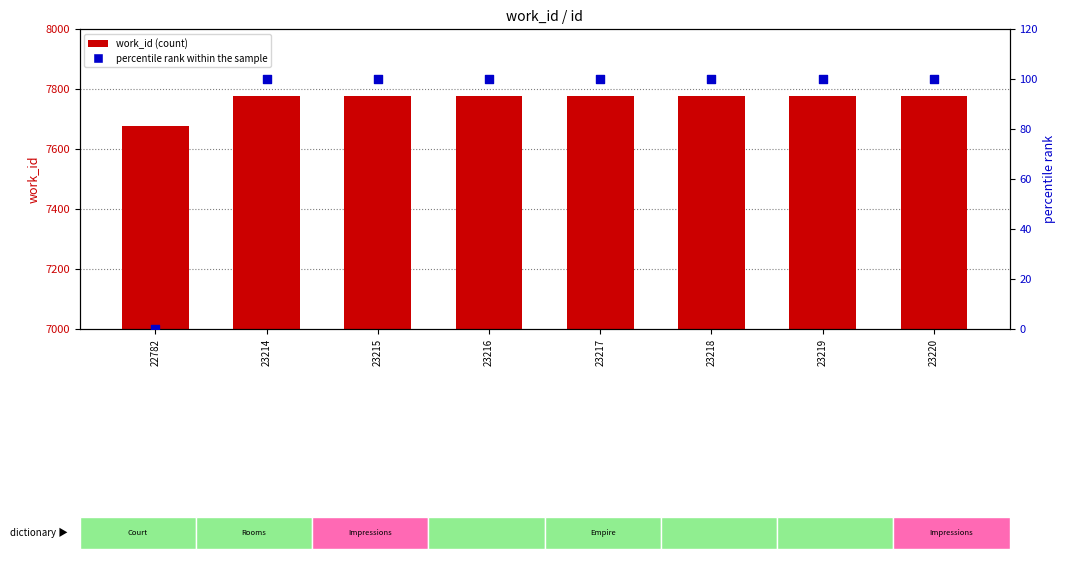

What are all the series names shown in the legend?

work_id, percentile rank within the sample